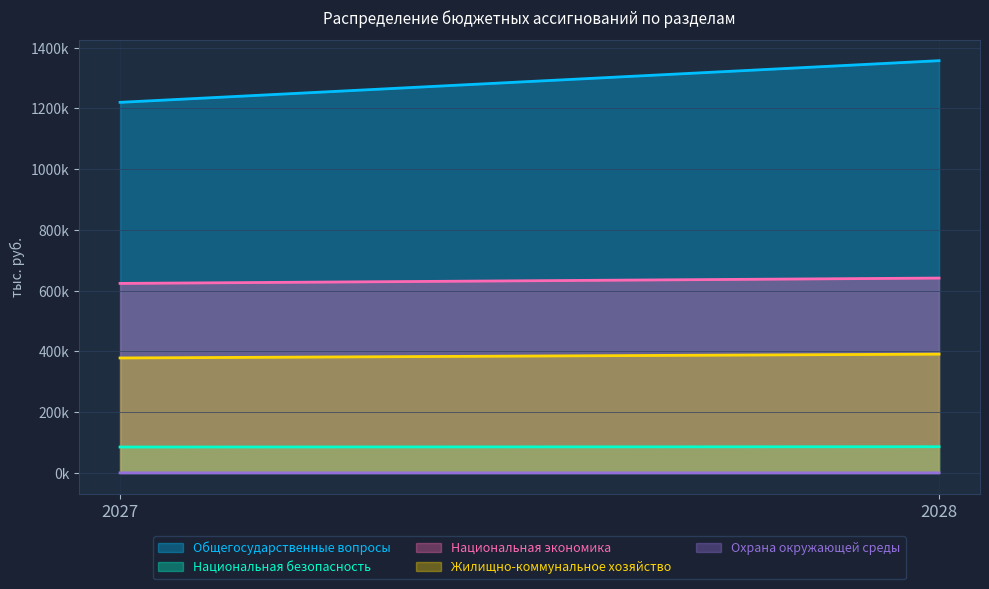

What is the total value across all series at 2028?

2476453.4